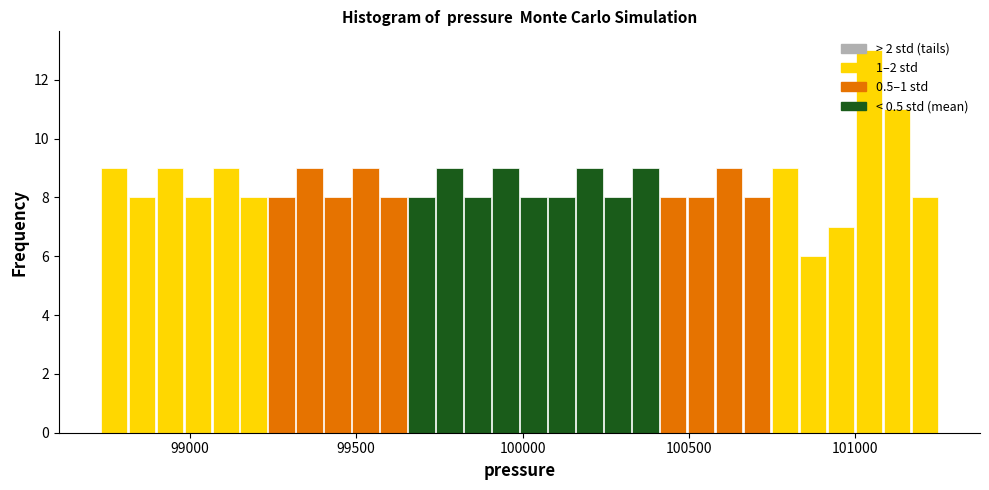

Around what value on the x-axis is the tallest bar? Give the approximate position of its centre, as read against the axis.

101050